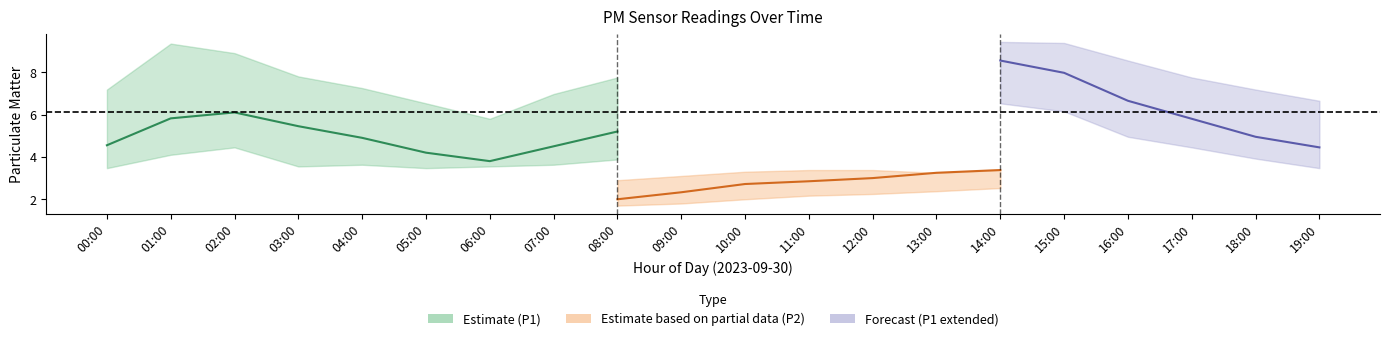

What is the minimum value shown in the chart?

1.5